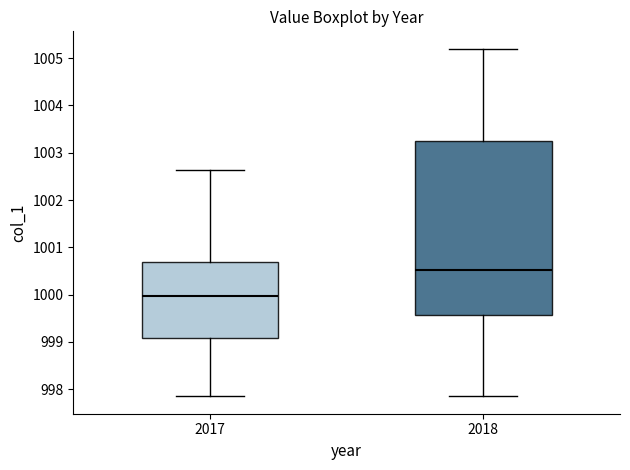

Reading left to right, read every box against the y-axis: the position of its median line, the range the box covers, and the ends of its whiskers. The values are not printed on the chart, so give them approximately, as read against the axis.

2017: median 1000.0, box 999.1 to 1000.7, whiskers 997.9 to 1002.6
2018: median 1000.5, box 999.6 to 1003.3, whiskers 997.9 to 1005.2